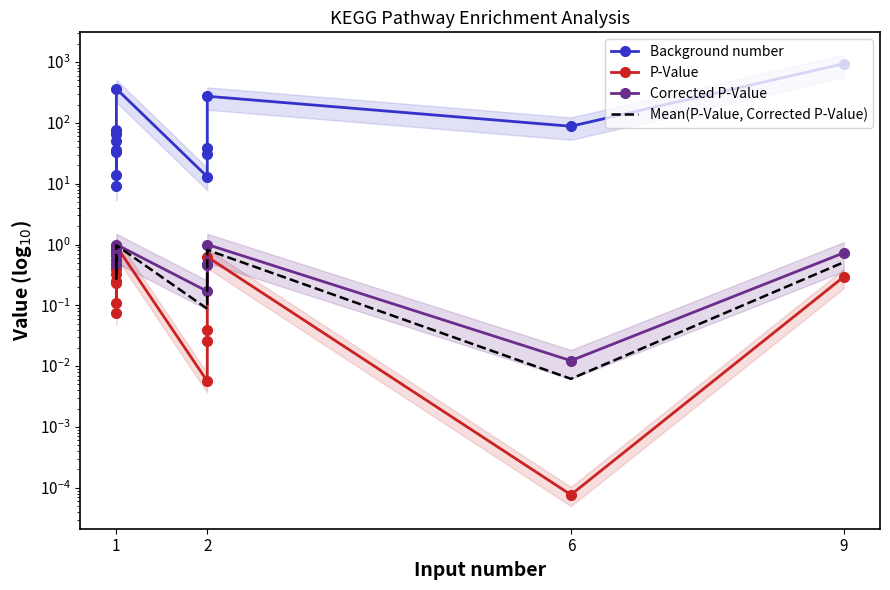

At how many categories does at least one series exceed 621?

1